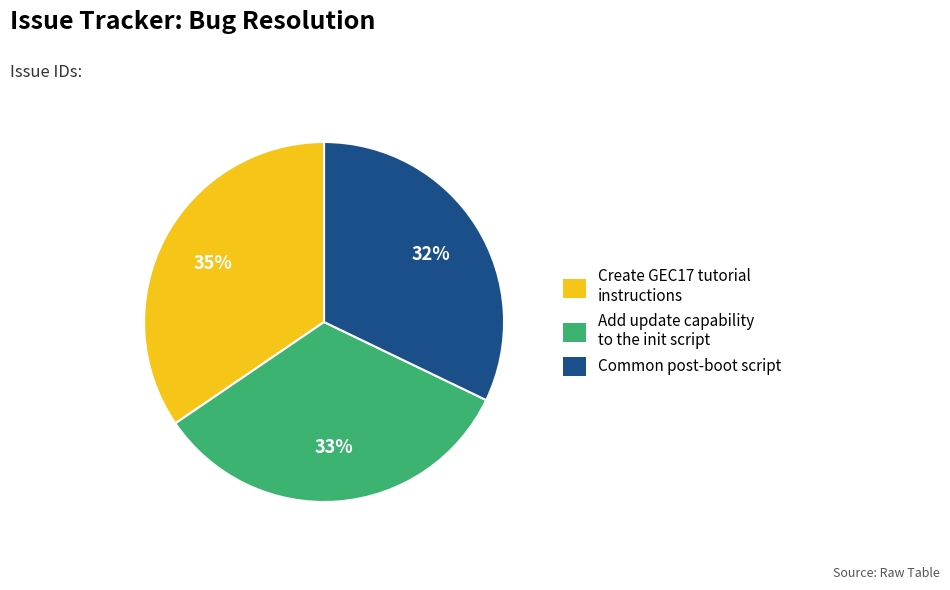

Is there any slice that represents more than half of the pie?

No